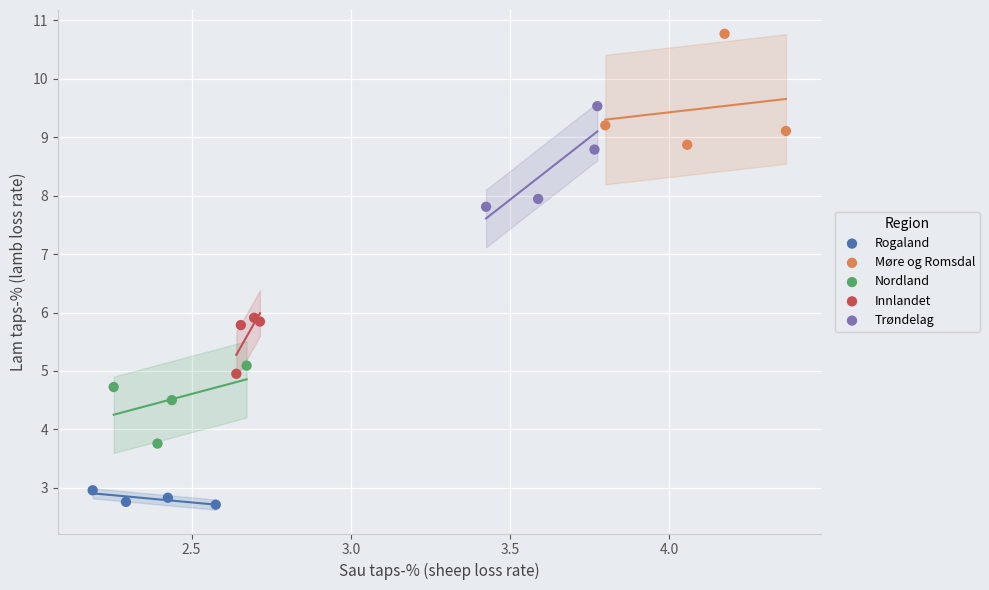

Which series reaches the maximum Y coordinate?

Møre og Romsdal